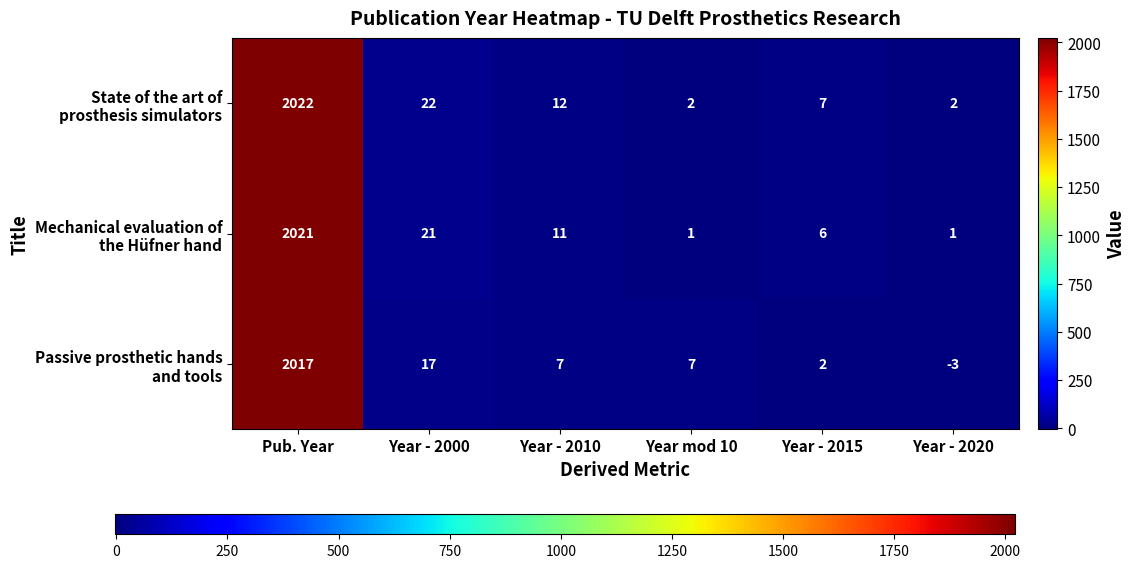

What is the spread (max minus min) of values at Year - 2020?

5